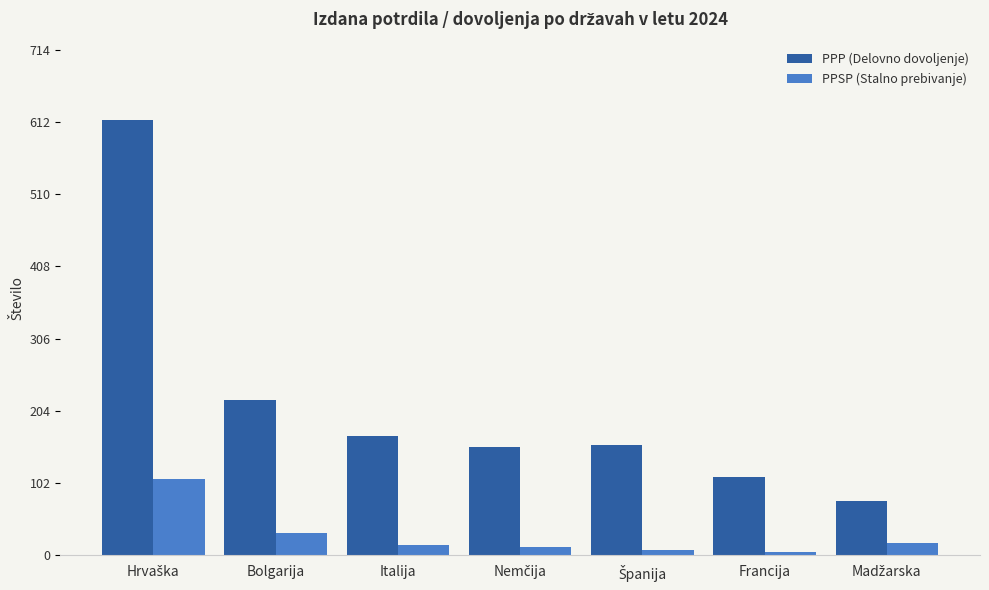

Rank the series at Italija from highest to lowest value.

PPP (Delovno dovoljenje), PPSP (Stalno prebivanje)